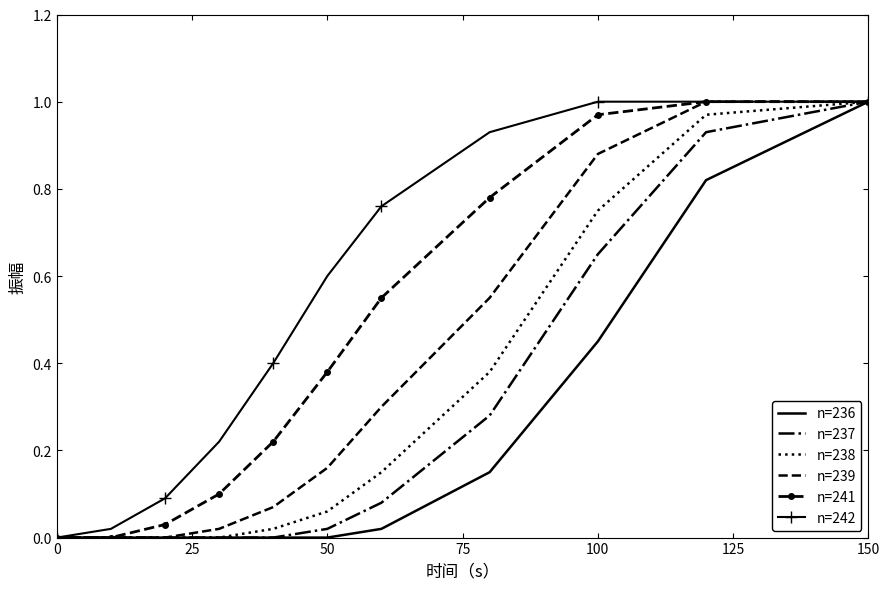

What are all the series names shown in the legend?

n=236, n=237, n=238, n=239, n=241, n=242